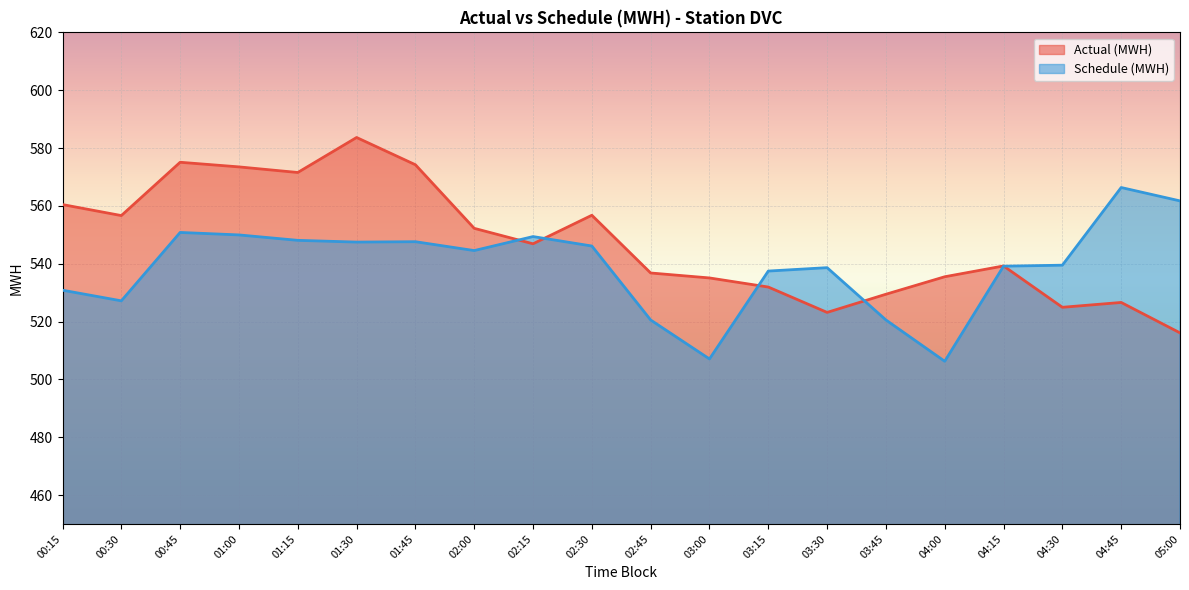

What is the difference between the Schedule (MWH) values at 05:00 and 01:15?

13.6